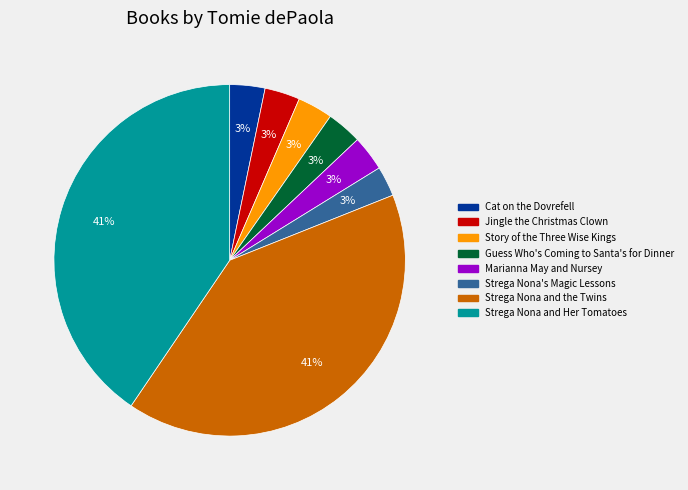

Do Strega Nona and Her Tomatoes and Strega Nona's Magic Lessons together represent more than half of the pie?

No